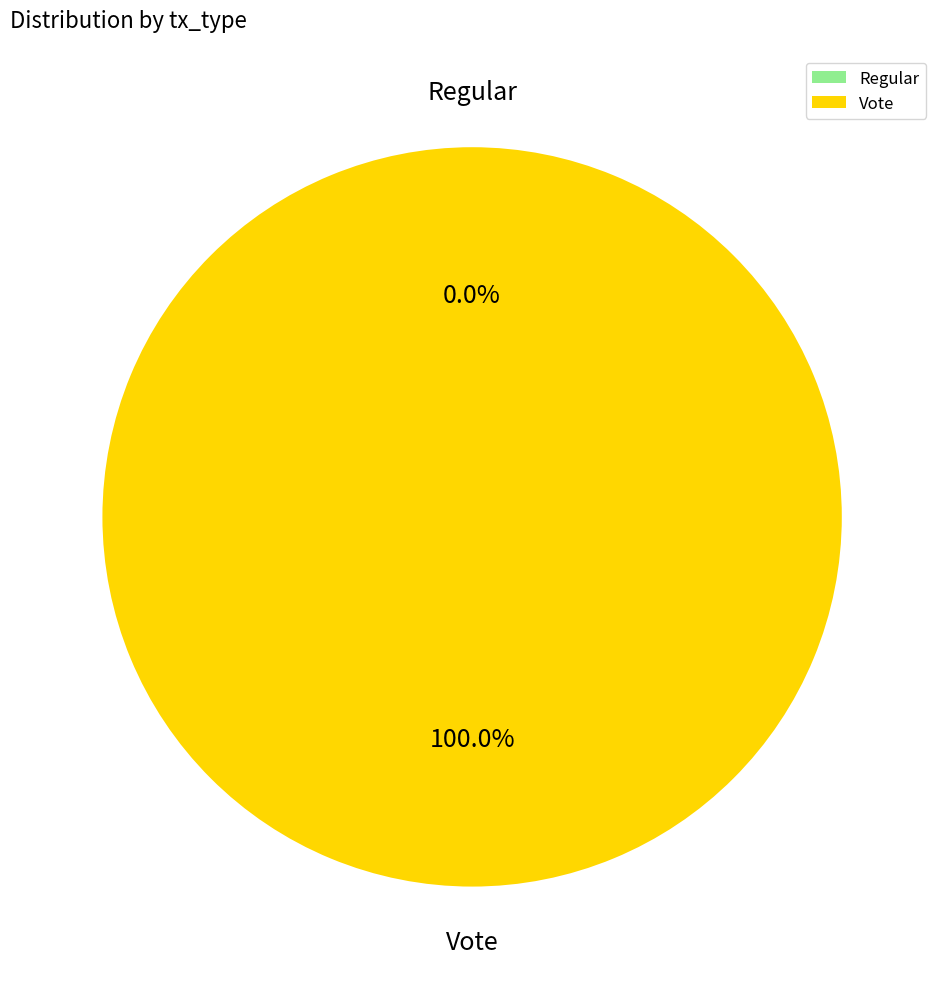

How many segments does this pie chart have?

2